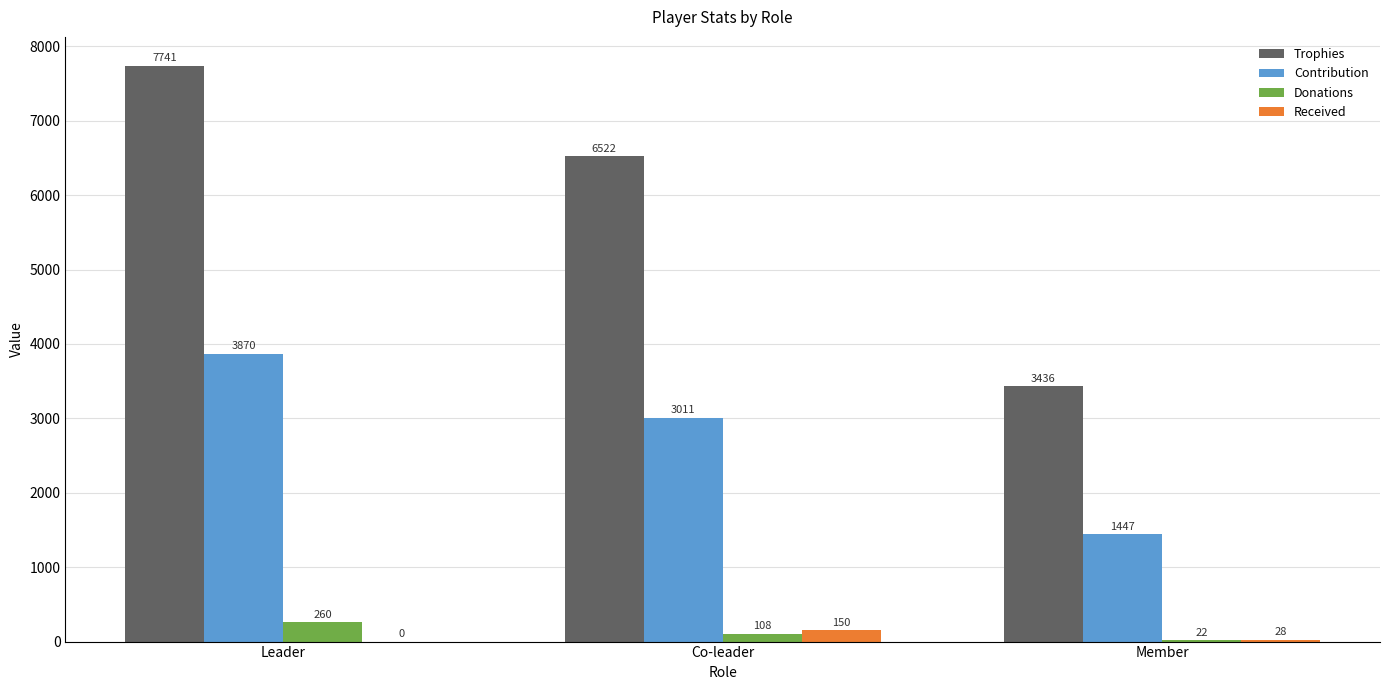

What value does the Donations series have at Member?

22.2